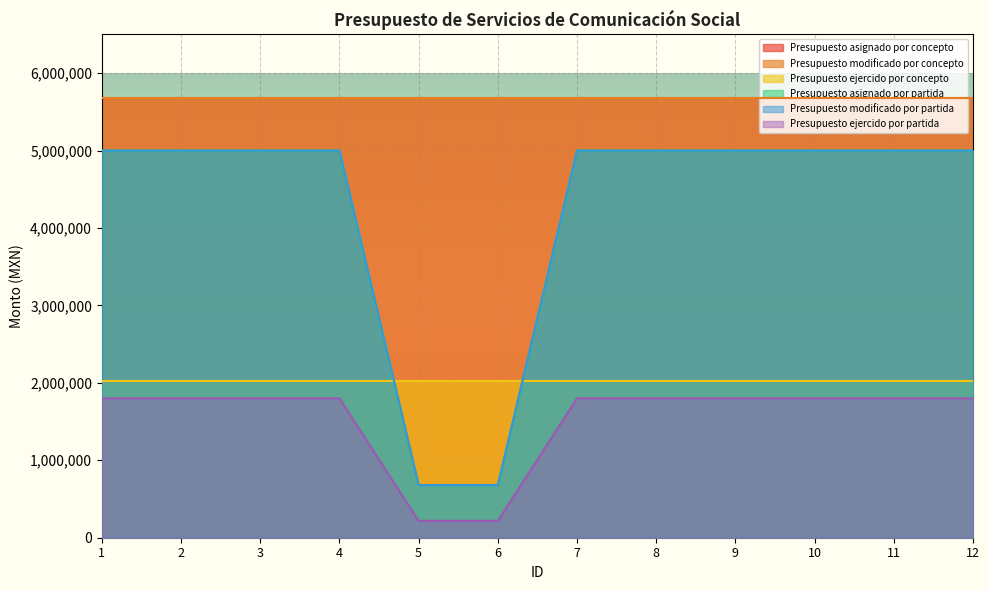

What is the value of the Presupuesto asignado por partida point at the 6th from the left?

680000